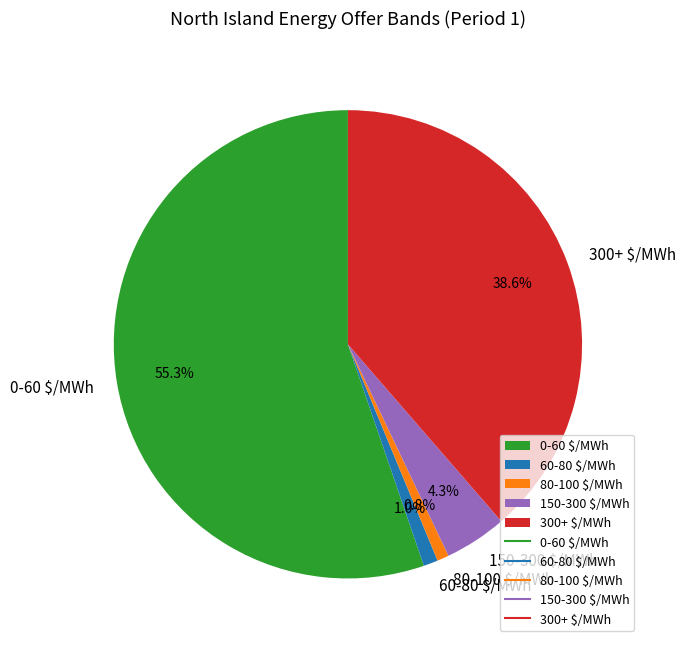

To the nearest percent, what portion does 150-300 $/MWh represent?

4%